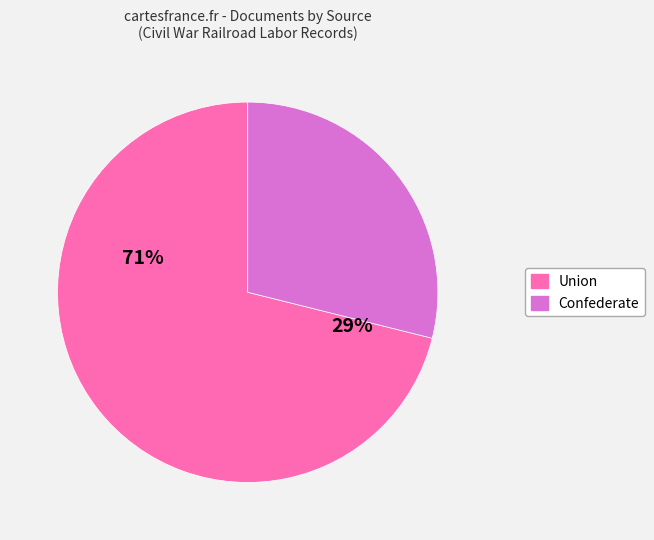

How many slices are in this pie chart?

2